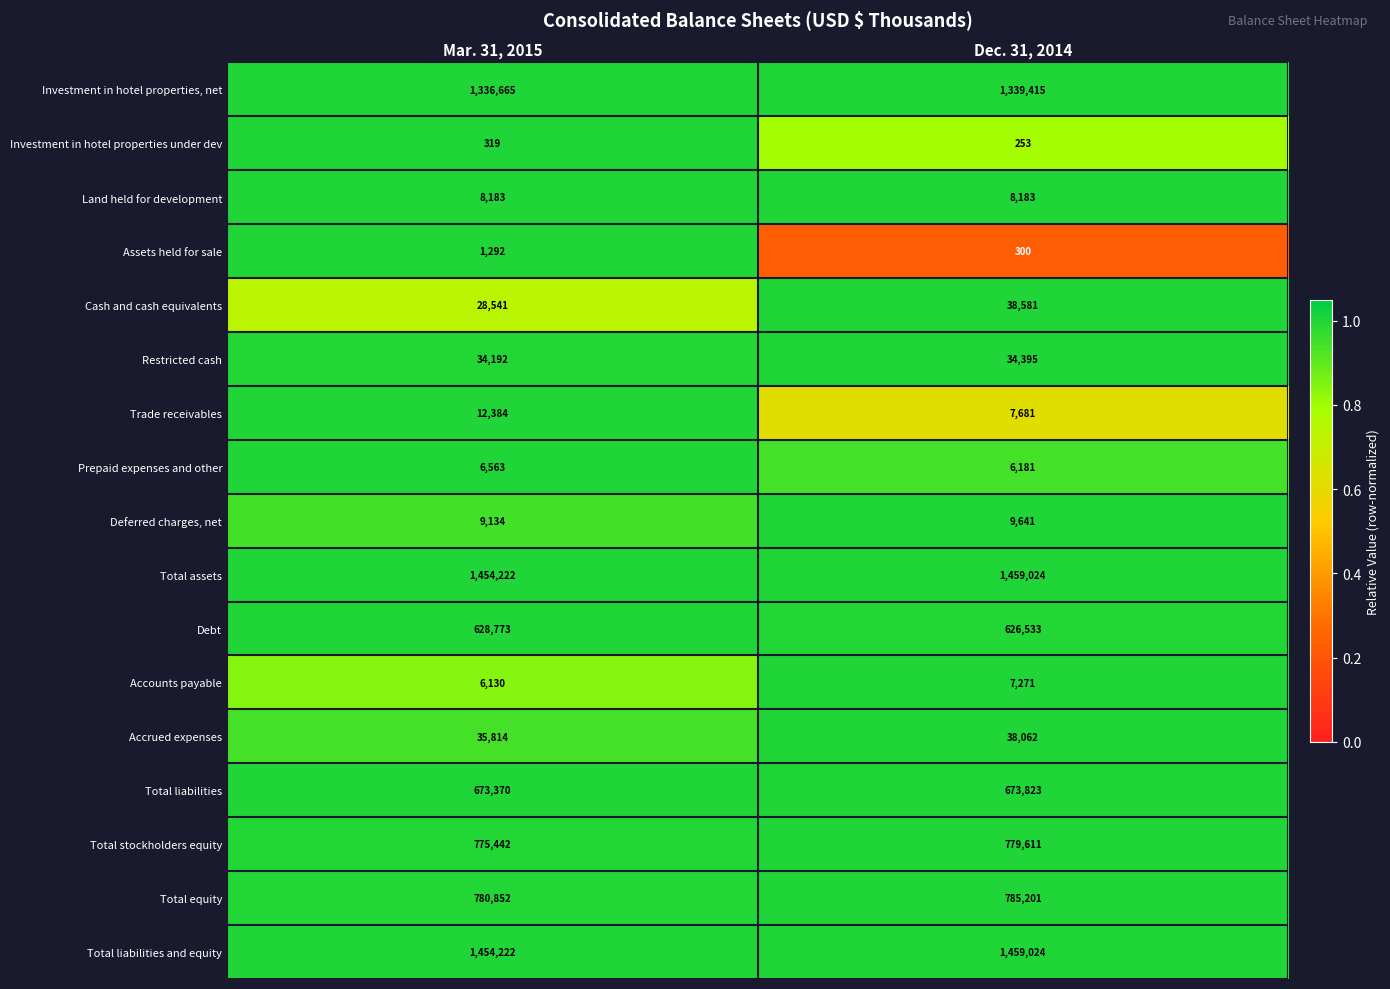

What is the approximate value of Investment in hotel properties, net at Dec. 31, 2014?

1339415